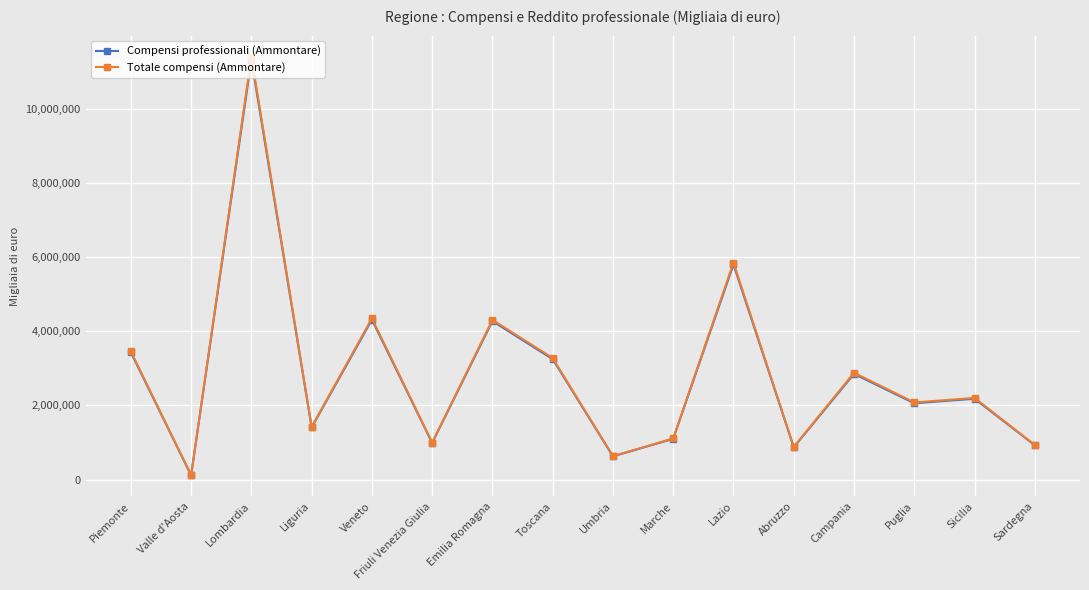

Is the value of Compensi professionali (Ammontare) at Friuli Venezia Giulia greater than the value of Totale compensi (Ammontare) at Campania?

No